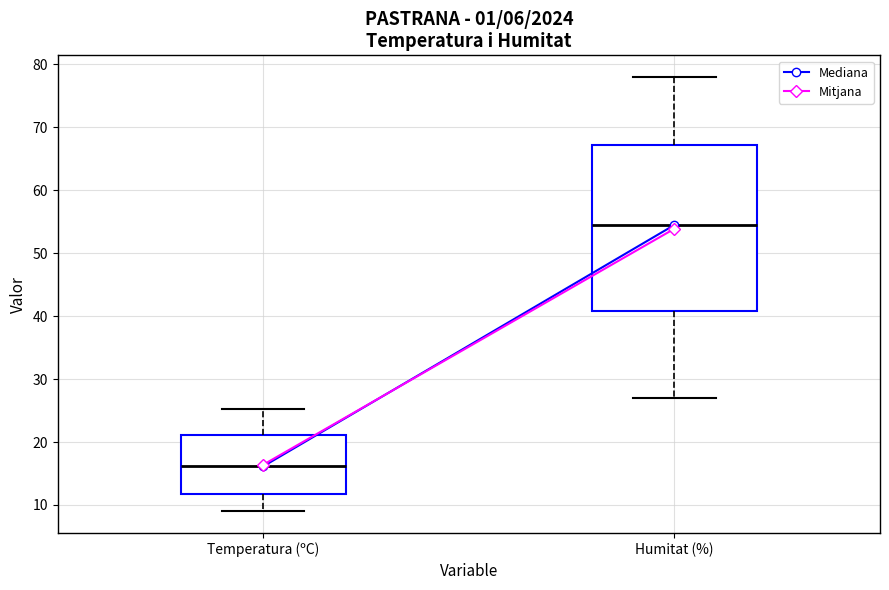

Where is the lower edge of the box for Temperatura (ºC) on the y-axis? The values are not printed on the chart, so give them approximately, as read against the axis.

12